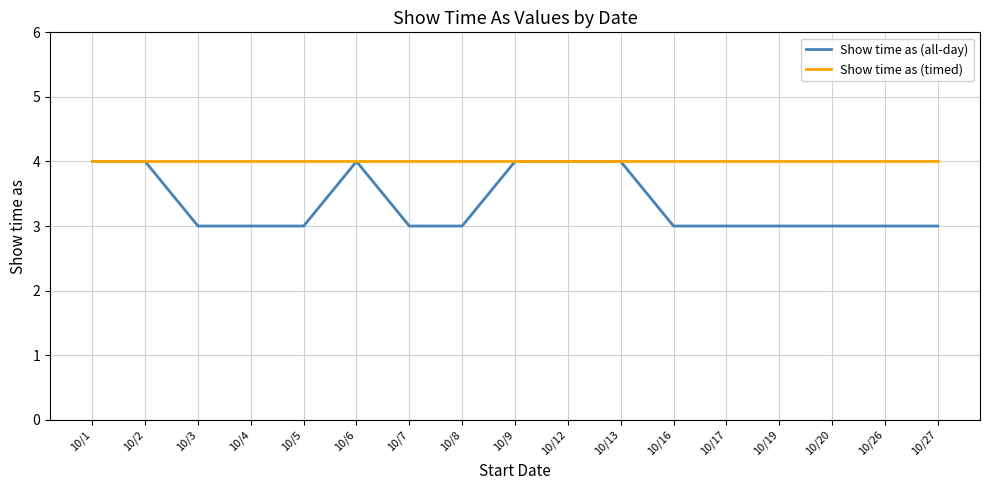

Does the chart have visible grid lines?

Yes